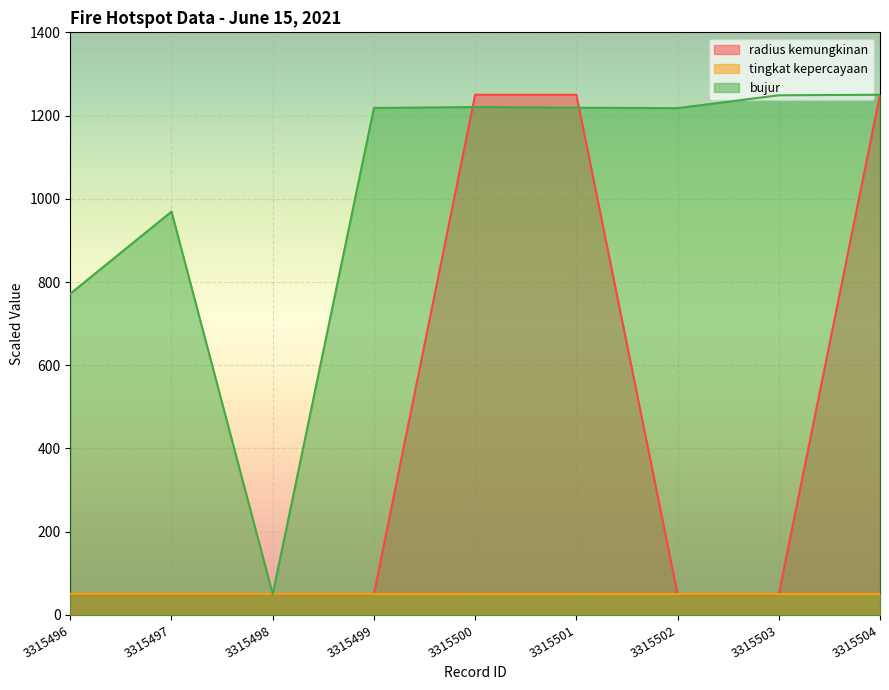

At which label is bujur closest to 649?

3315496